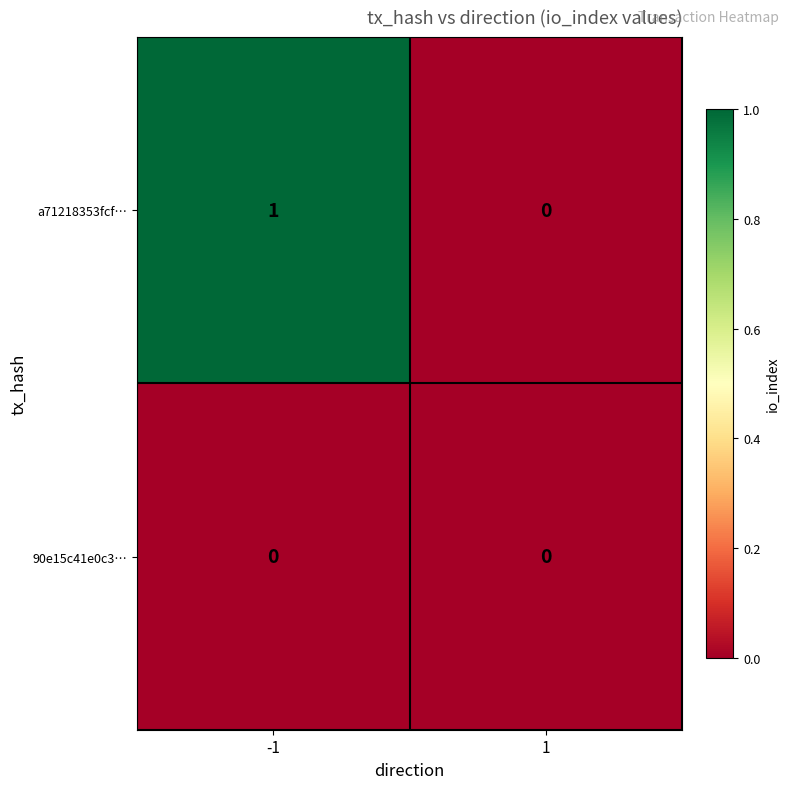

How many categories are shown in the chart?

2